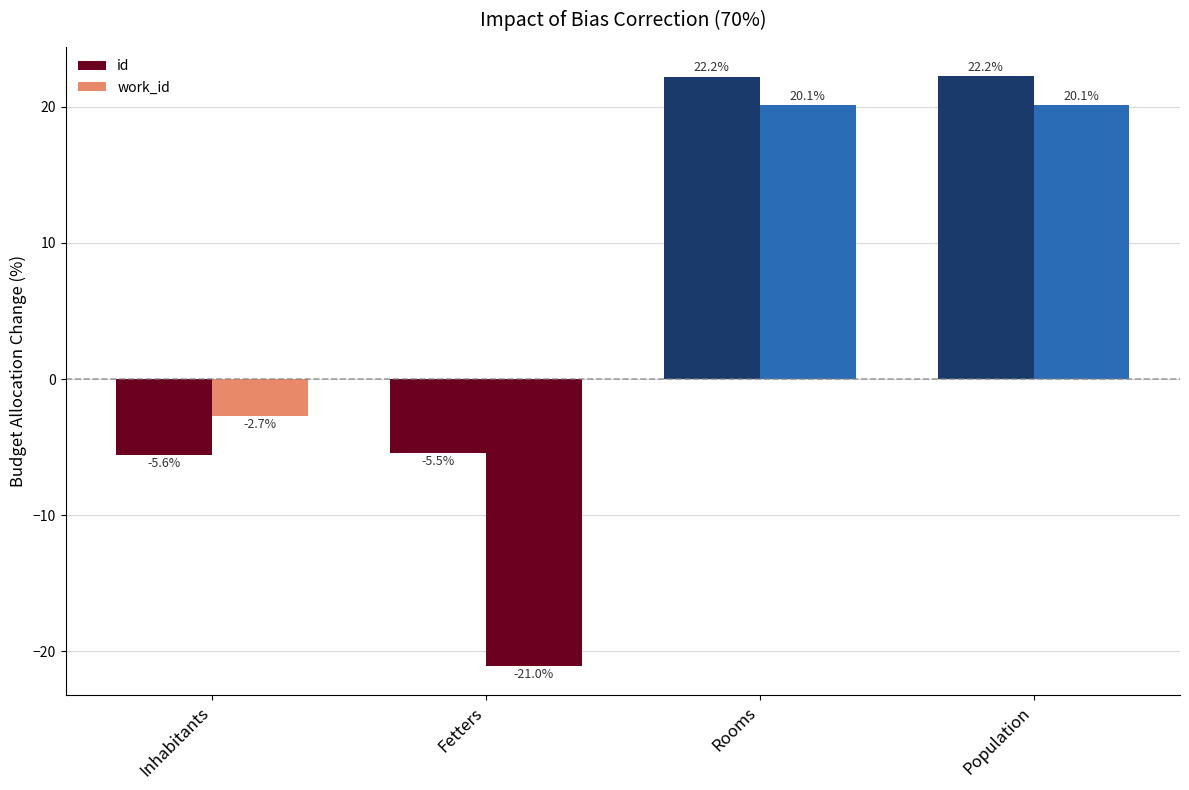

The value of work_id at Population is 34.9. True or false?

False